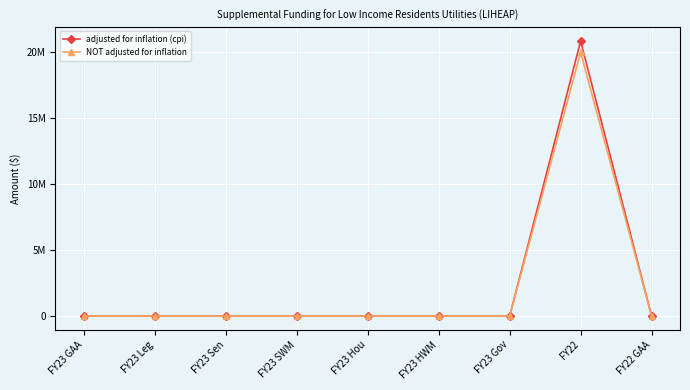

True or false: adjusted for inflation (cpi) and NOT adjusted for inflation intersect in this chart.

False